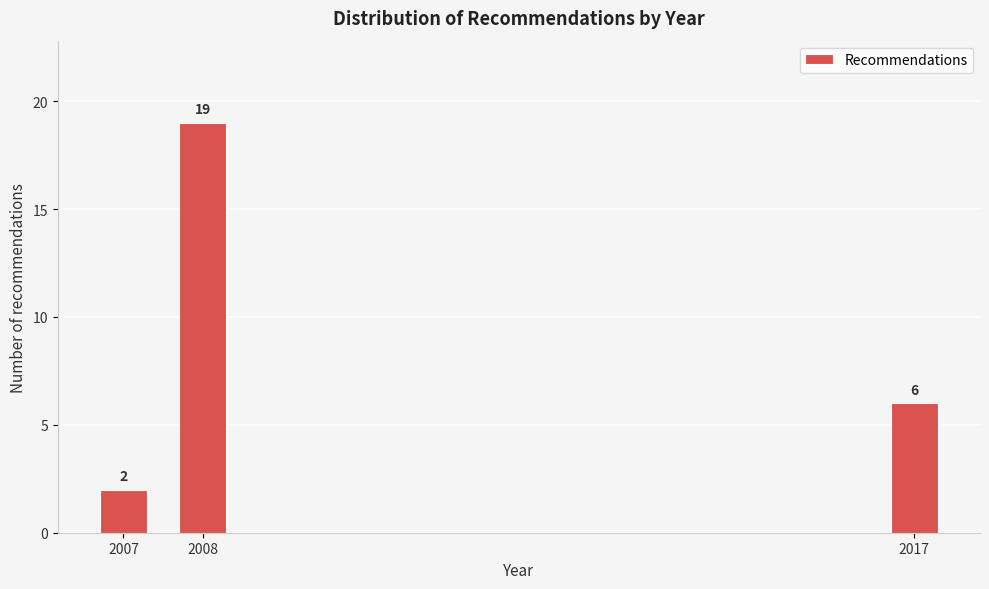

Reading left to right, what are all the values shown in this chart?

2	19	6